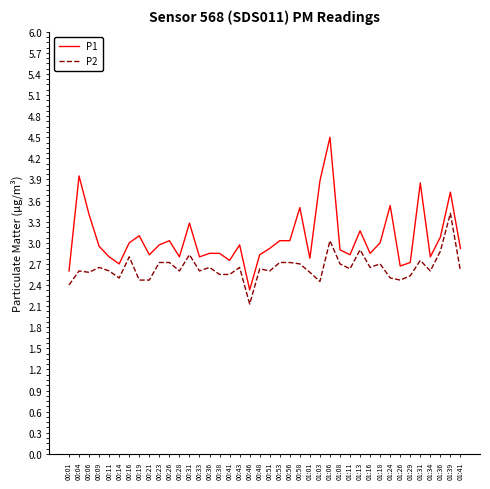

What position from the left is 01:11?

29